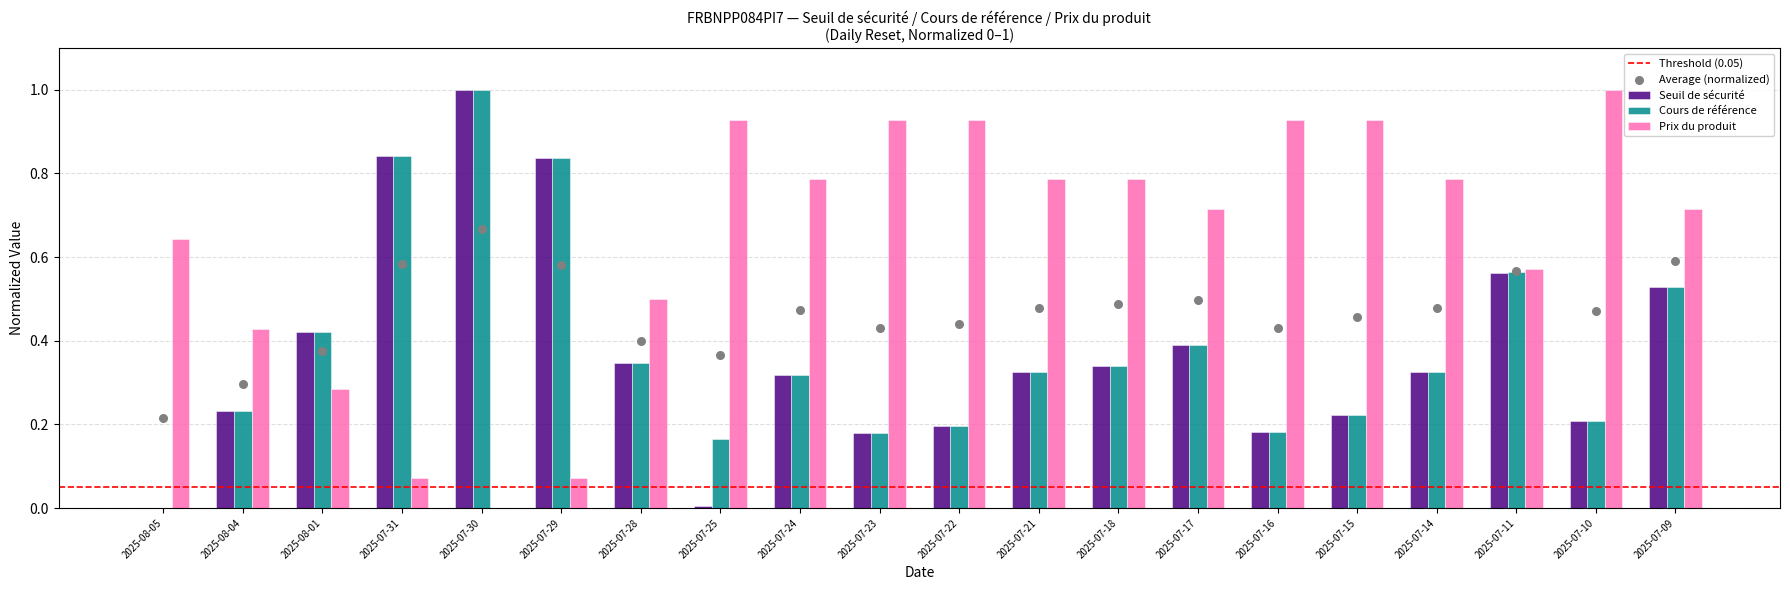

Is the value of Prix du produit at 2025-08-04 greater than the value of Seuil de sécurité at 2025-07-18?

Yes